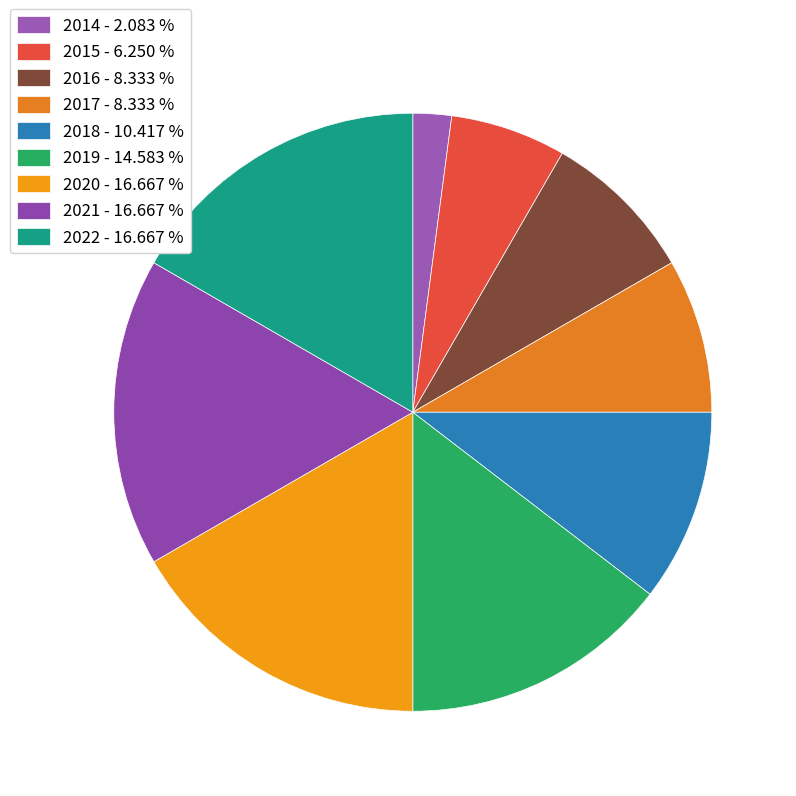

Does 2020 represent more than half of the total?

No